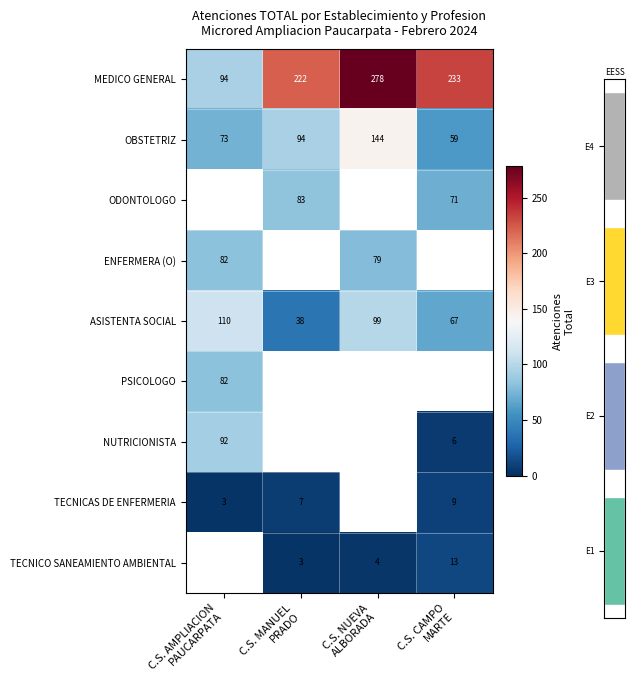

What is the sum of all MEDICO GENERAL values?

827